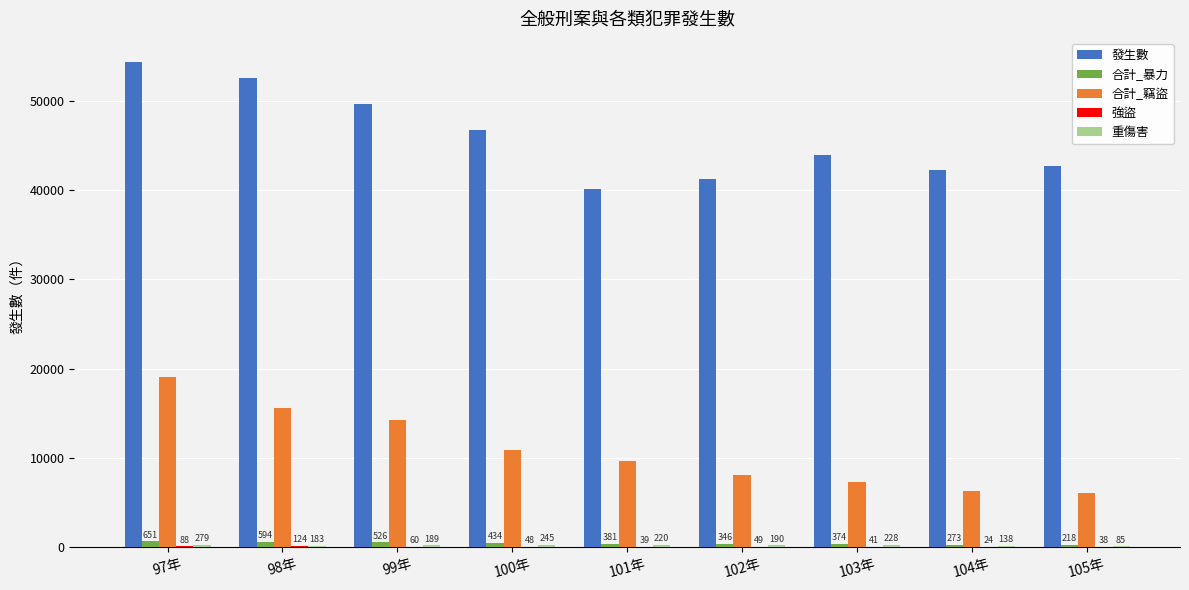

Which series changed the most between 102年 and 105年?

合計_竊盜